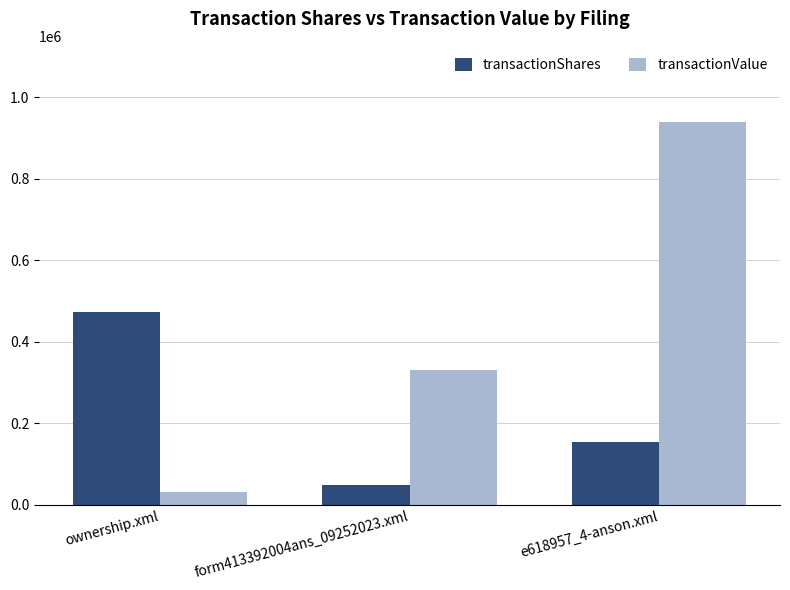

What is the label of the 3rd bar from the right?

ownership.xml